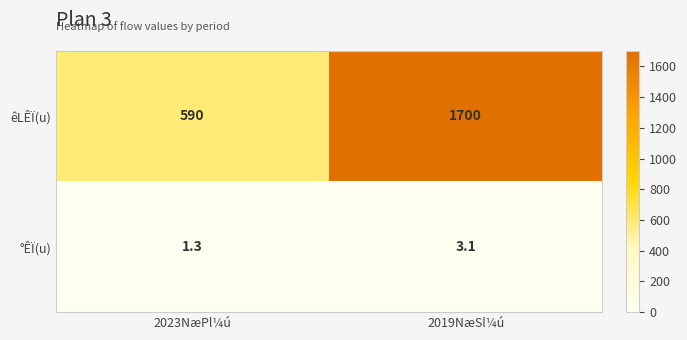

Rank the series by their average value, from lowest to highest.

°ÊÏ(u), êLÊÏ(u)